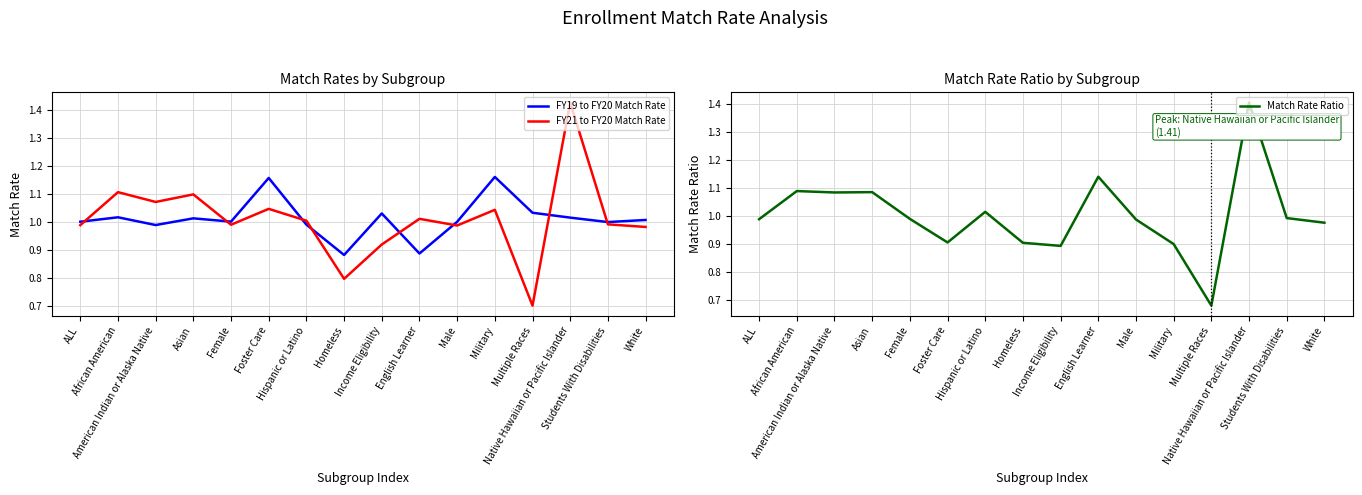

True or false: FY19 to FY20 Match Rate has more than 1 interior local peaks.

True